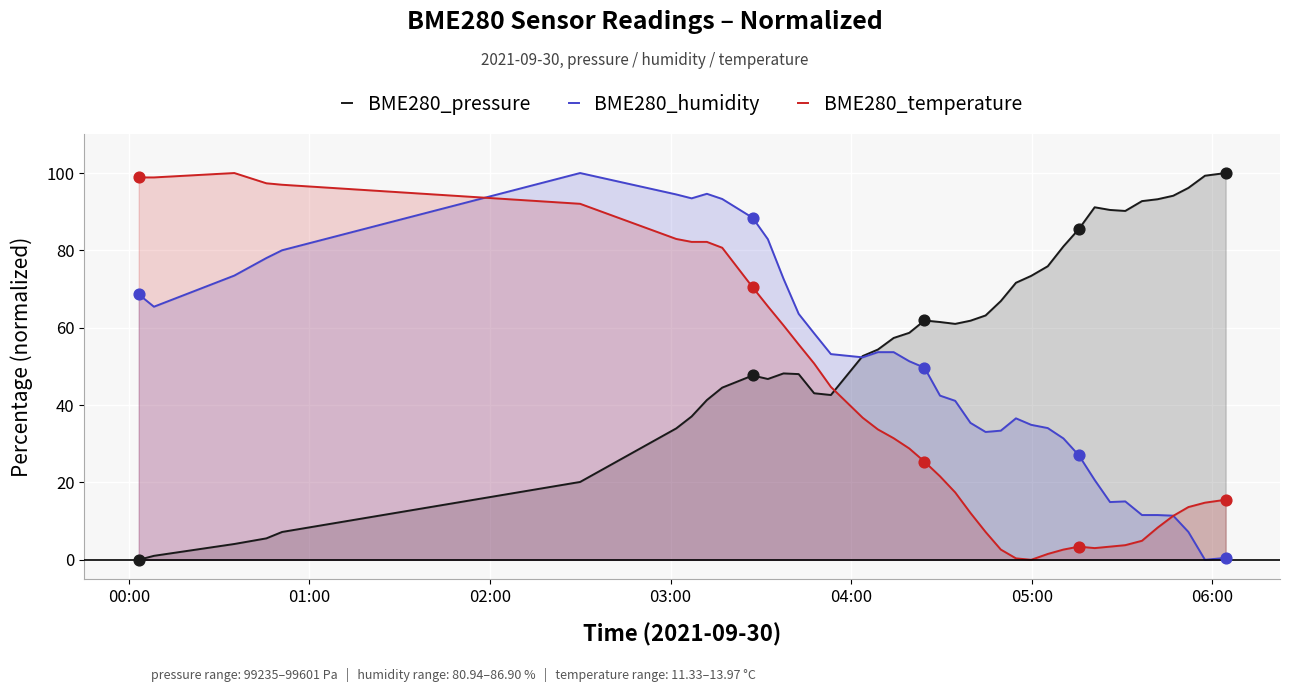

Which series contains the highest Y value?

BME280_pressure